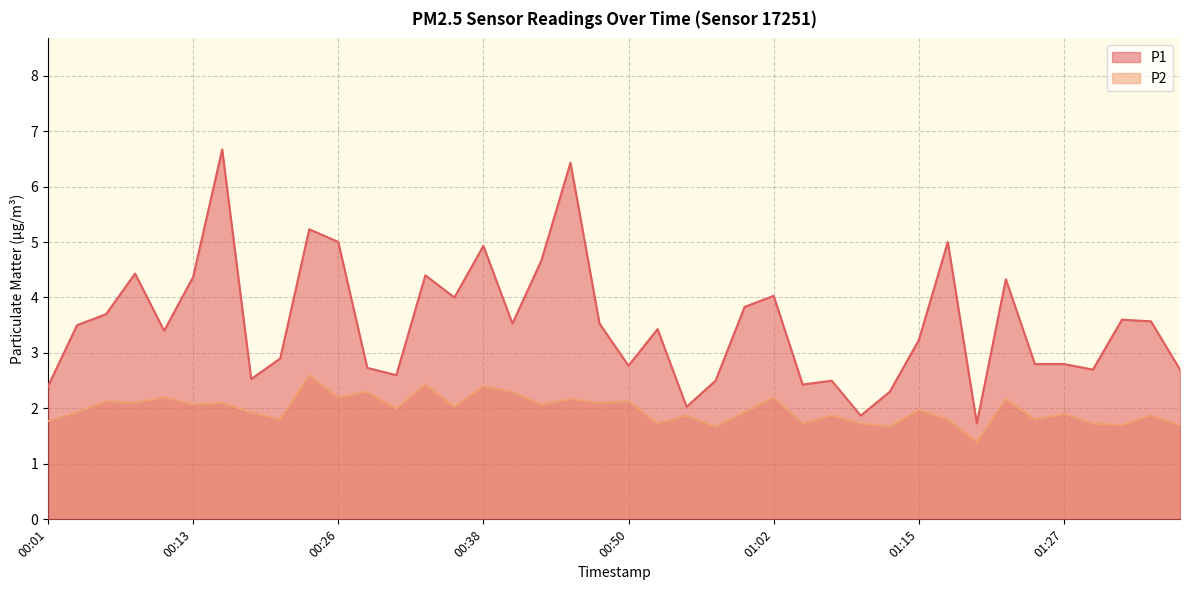

True or false: P2 has more than 1 interior local peaks.

True